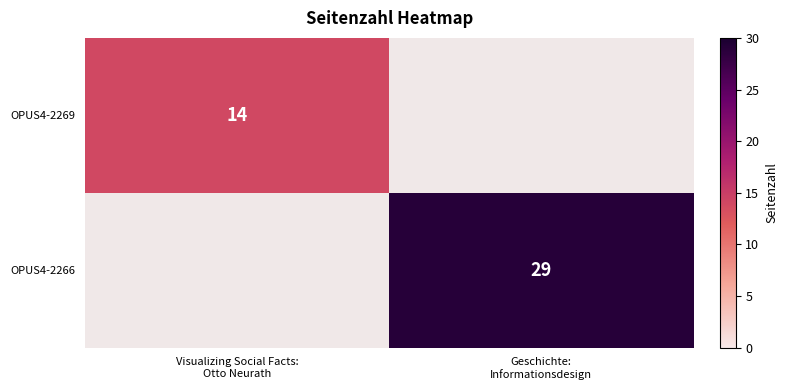

Is it true that OPUS4-2269 equals 19.9 at Visualizing Social Facts: Otto Neurath?

False